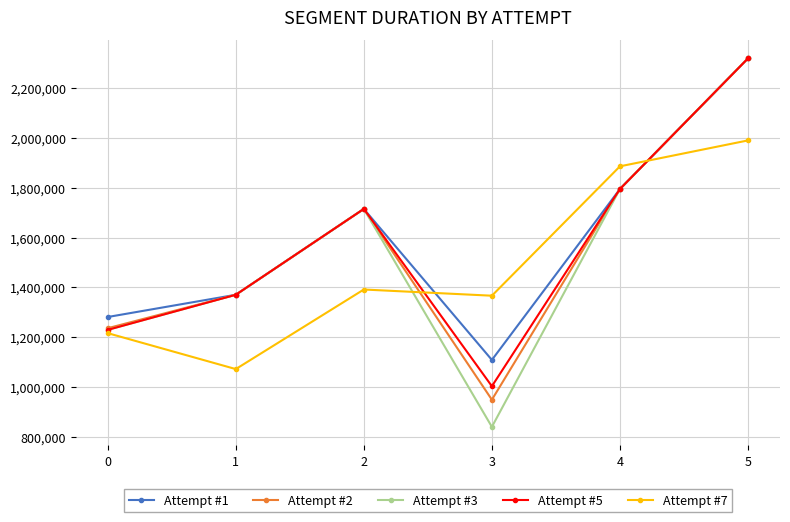

Rank the categories by Attempt #7 value from highest to lowest.

5, 4, 2, 3, 0, 1